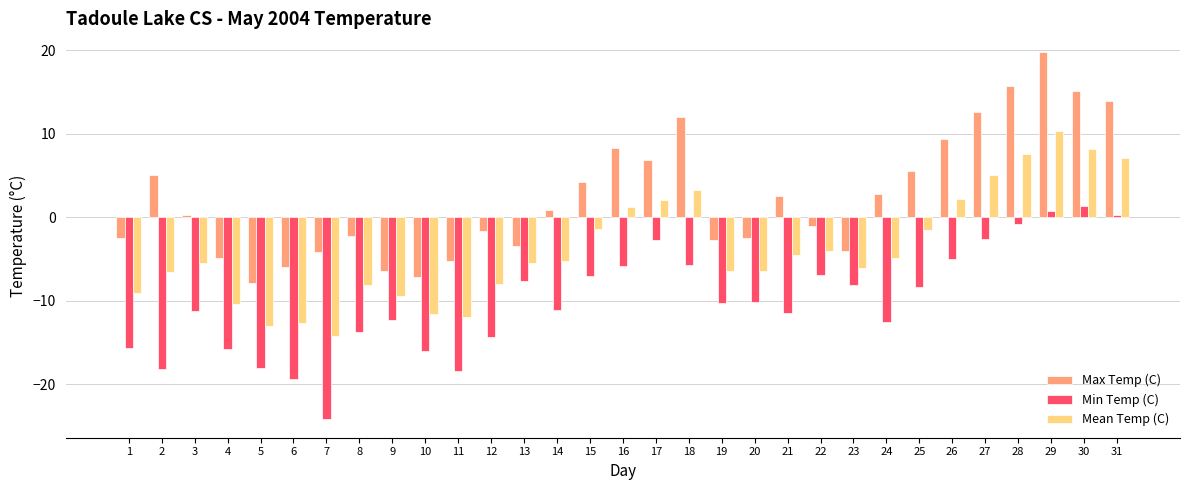

True or false: Min Temp (C) has a value of -7.6 at 13.

True